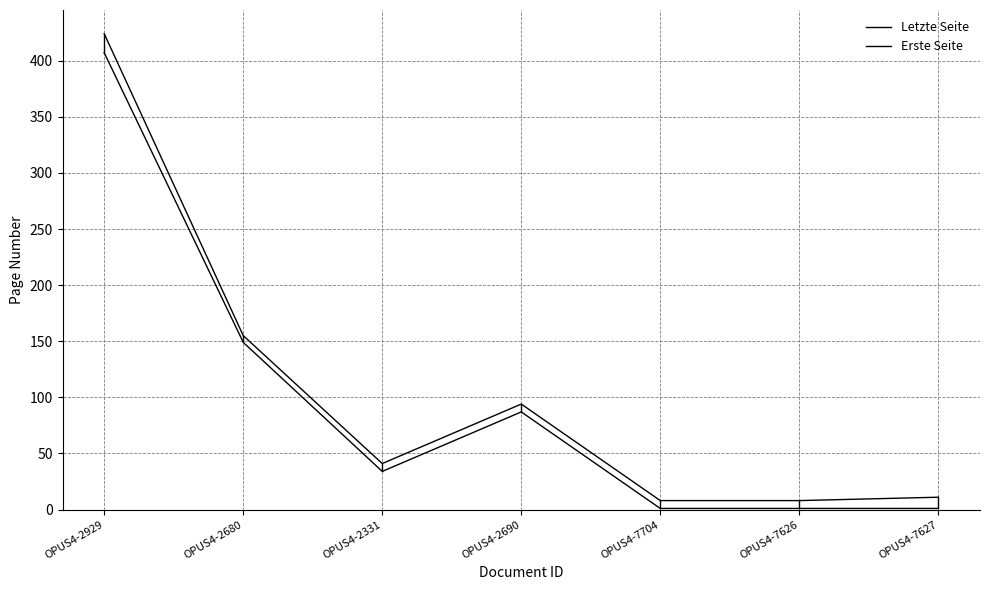

At which category is the sum across all series the highest?

OPUS4-2929